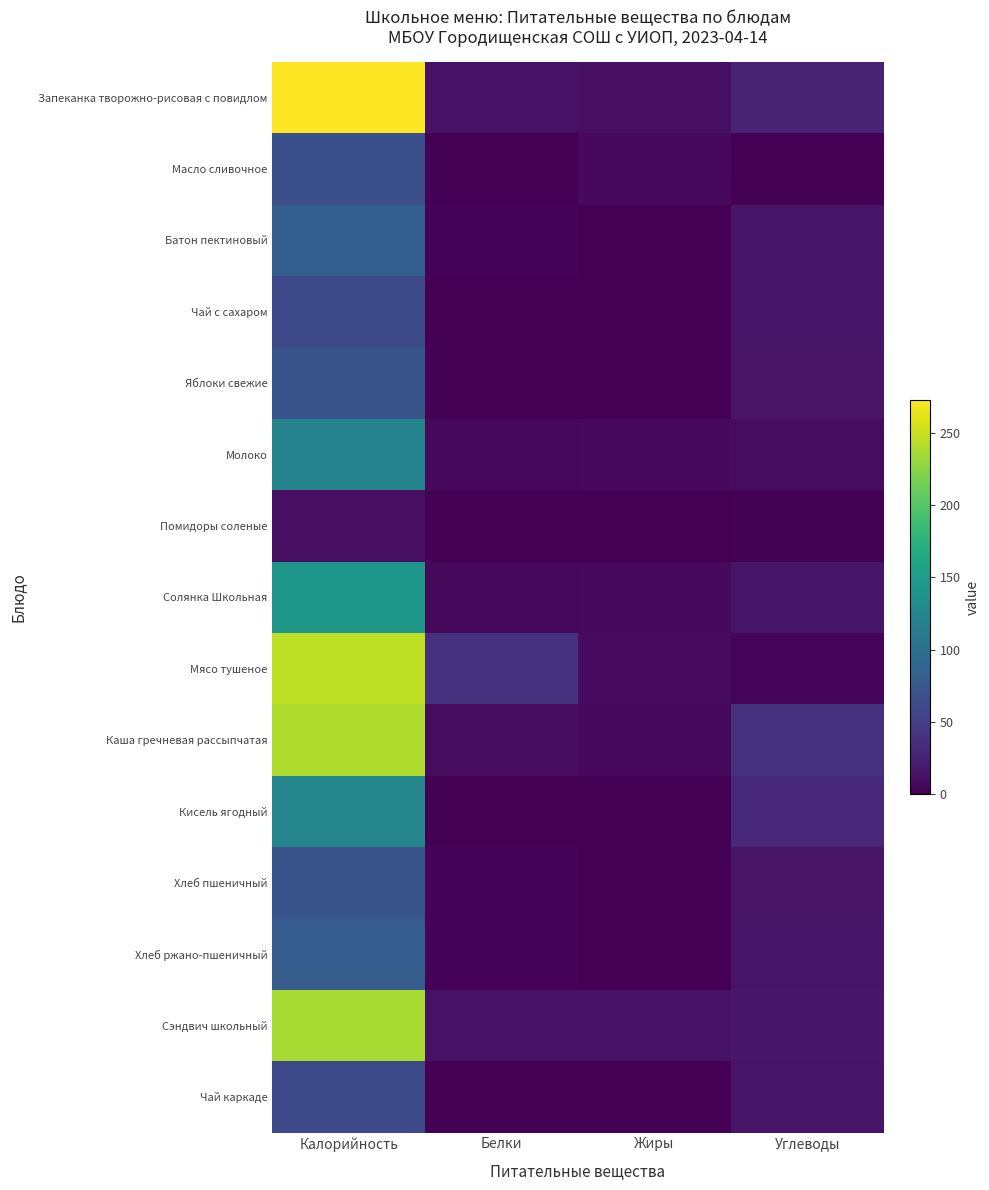

Rank the series at Жиры from lowest to highest value.

Чай с сахаром, Чай каркаде, Кисель ягодный, Батон пектиновый, Хлеб пшеничный, Хлеб ржано-пшеничный, Яблоки свежие, Помидоры соленые, Каша гречневая рассыпчатая, Молоко, Солянка Школьная, Масло сливочное, Мясо тушеное, Запеканка творожно-рисовая с повидлом, Сэндвич школьный